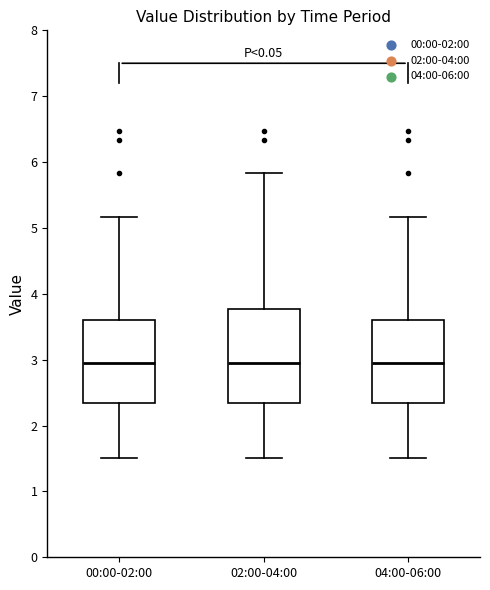

Reading left to right, transcribe this box plot: for each box, give where its median line is, the range the box spans, and where its two whiskers end, as read against the y-axis. The values are not printed on the chart, so give them approximately, as read against the axis.

00:00-02:00: median 3.0, box 2.3 to 3.6, whiskers 1.5 to 5.2
02:00-04:00: median 3.0, box 2.3 to 3.8, whiskers 1.5 to 5.8
04:00-06:00: median 3.0, box 2.3 to 3.6, whiskers 1.5 to 5.2